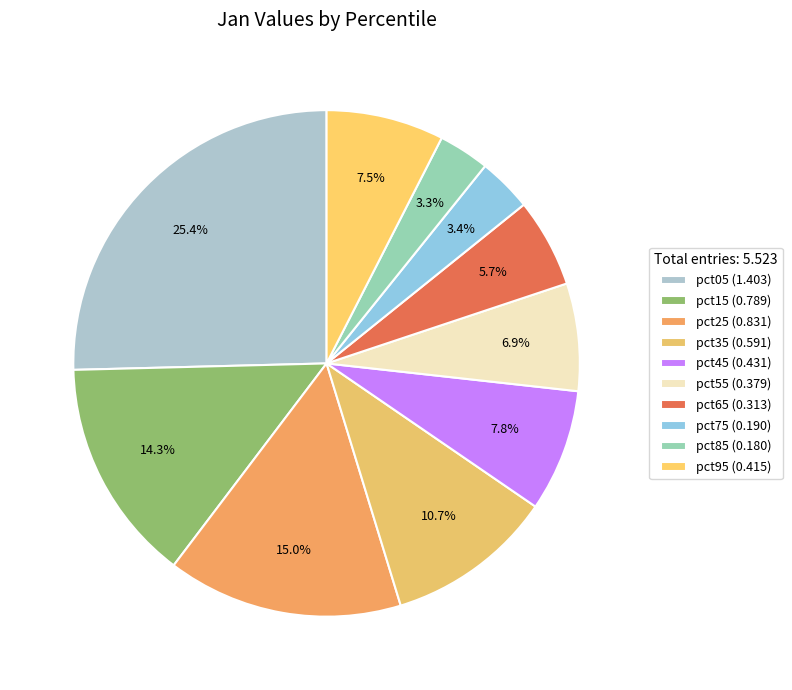

How many segments does this pie chart have?

10